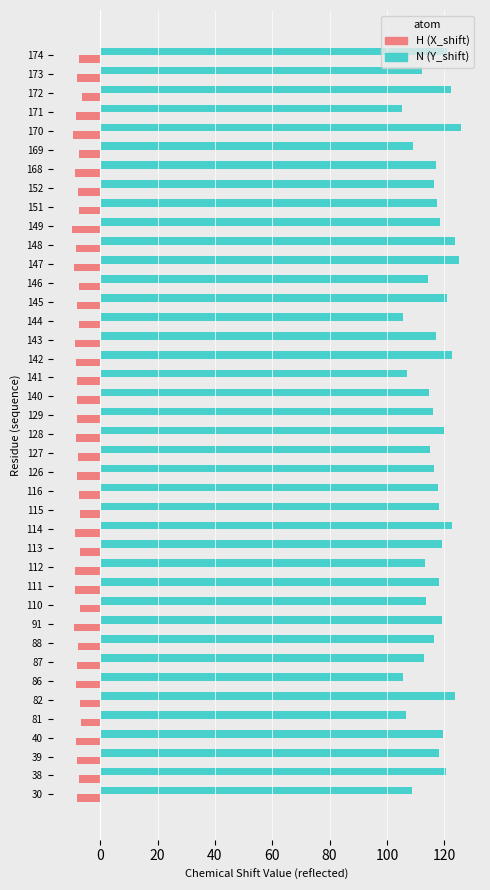

What is the total value across all series at 111?

109.6